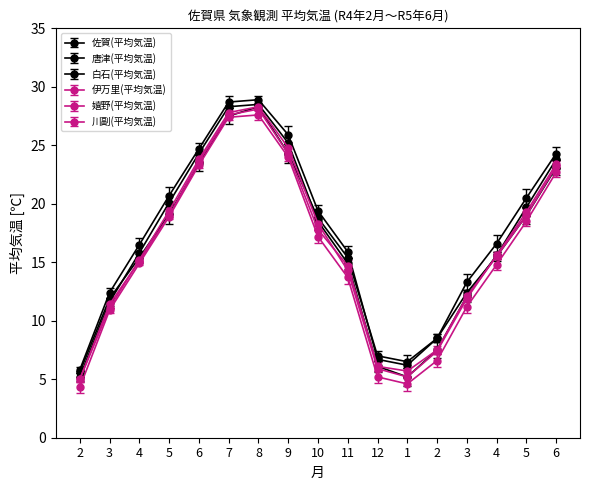

How many series are shown in this chart?

6